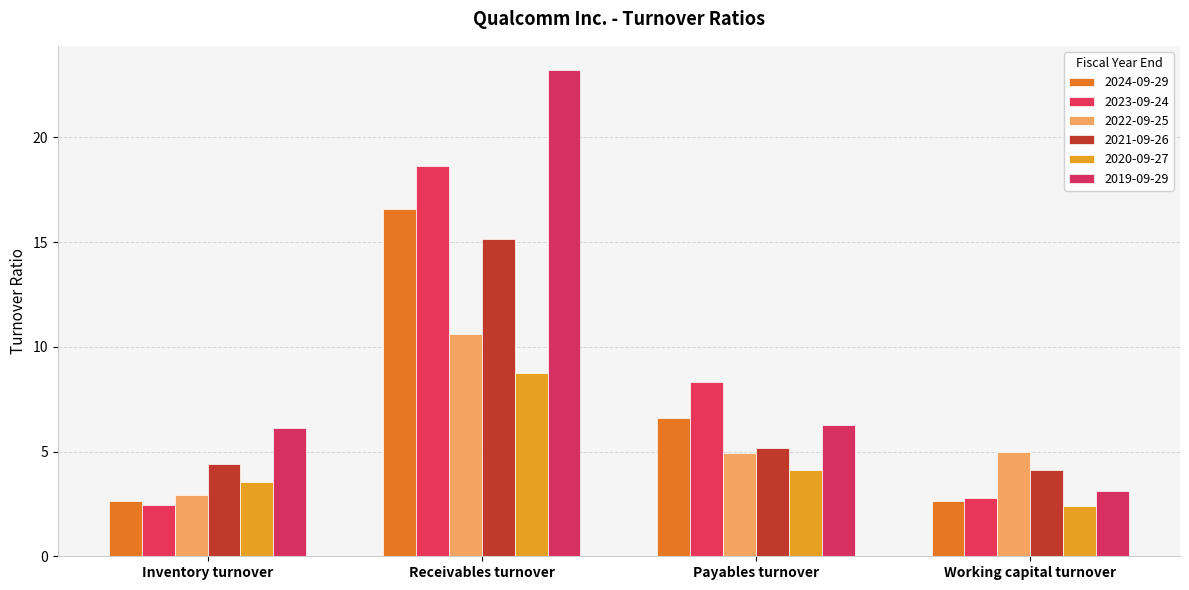

How many groups of bars are there?

4